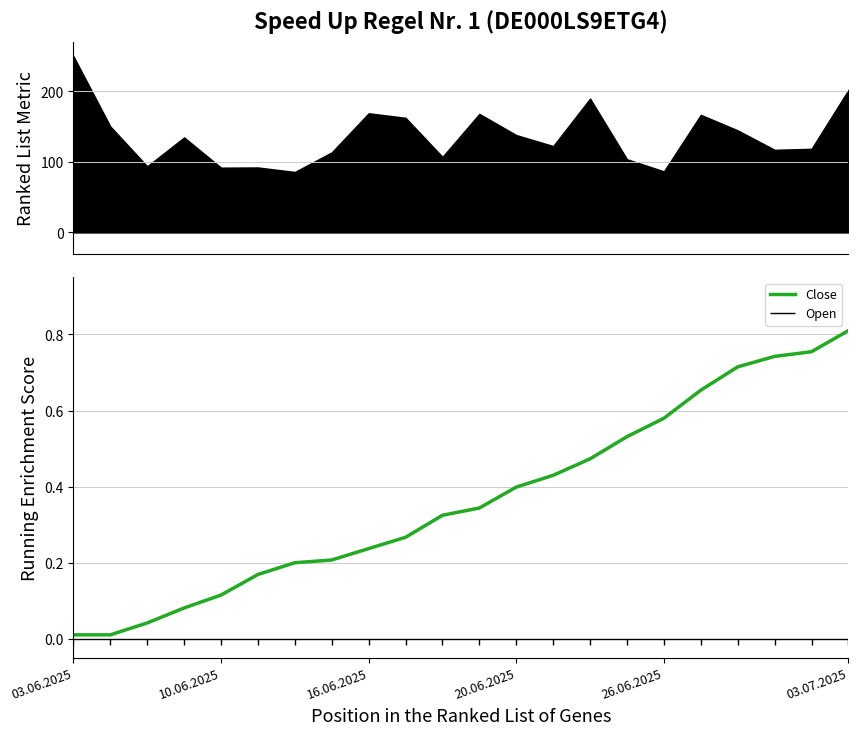

Which label corresponds to the smallest value in the chart?

03.06.2025